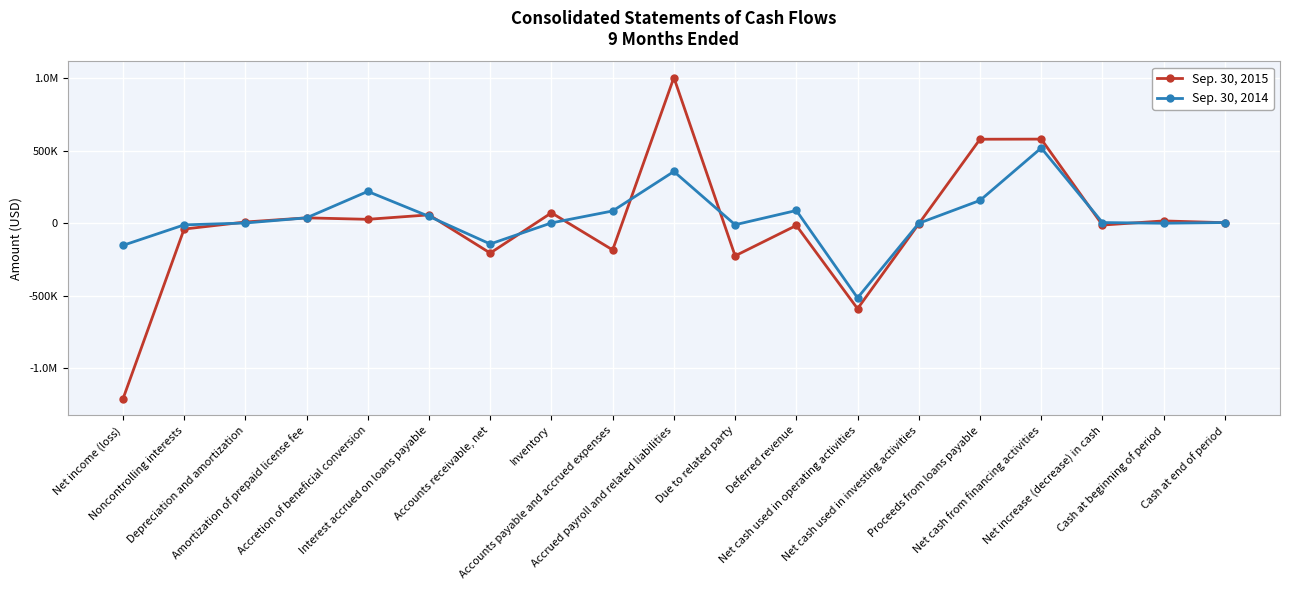

Where do Sep. 30, 2015 and Sep. 30, 2014 first cross each other?

Noncontrolling interests and Depreciation and amortization